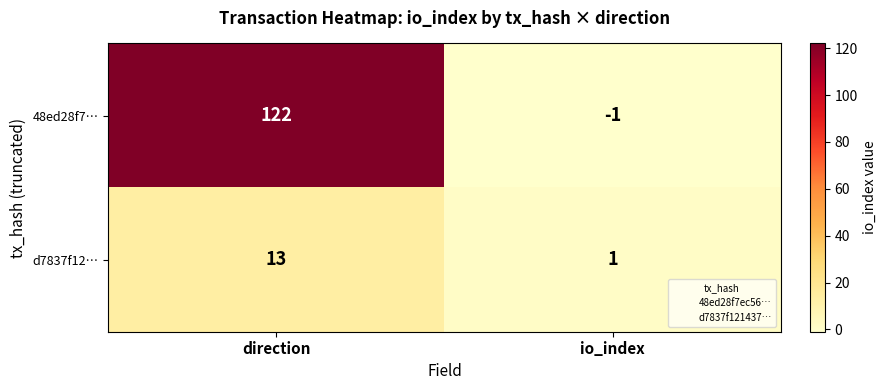

What is the spread (max minus min) of values at direction?

109